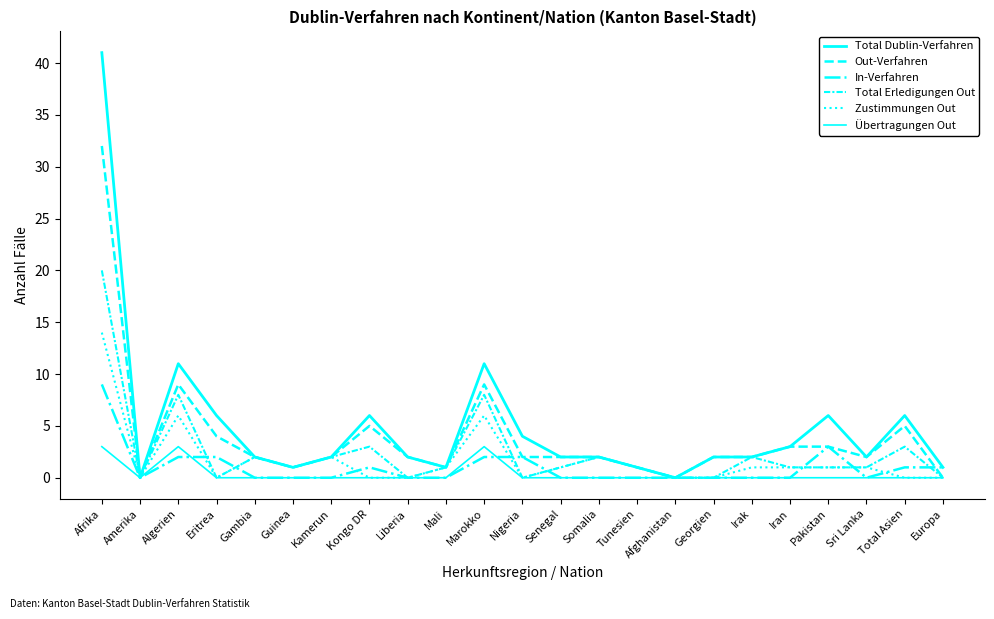

Does the chart display data point markers on the line(s)?

No